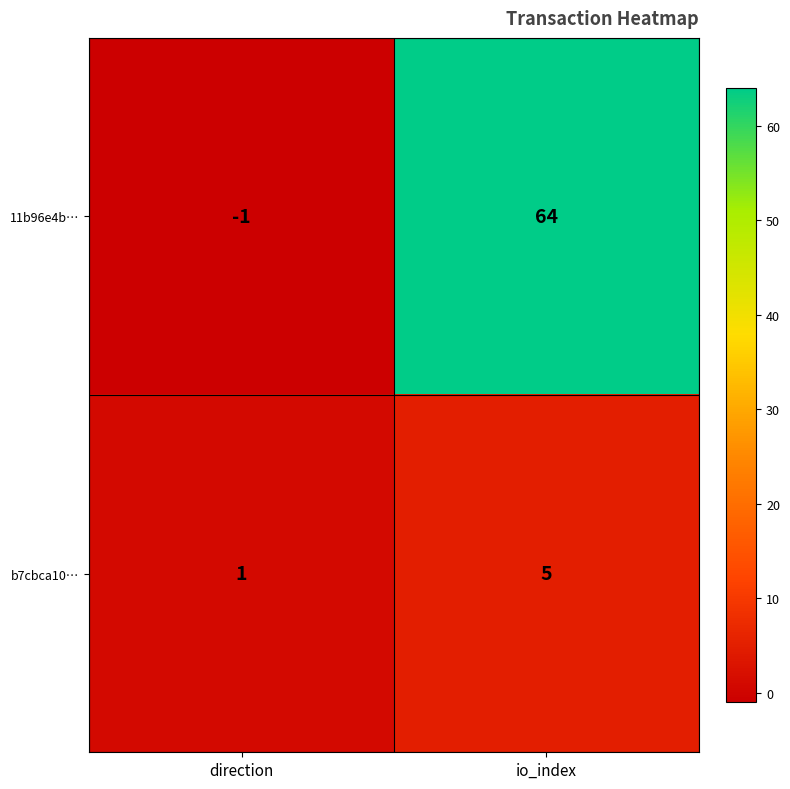

At which category is the sum across all series the highest?

io_index